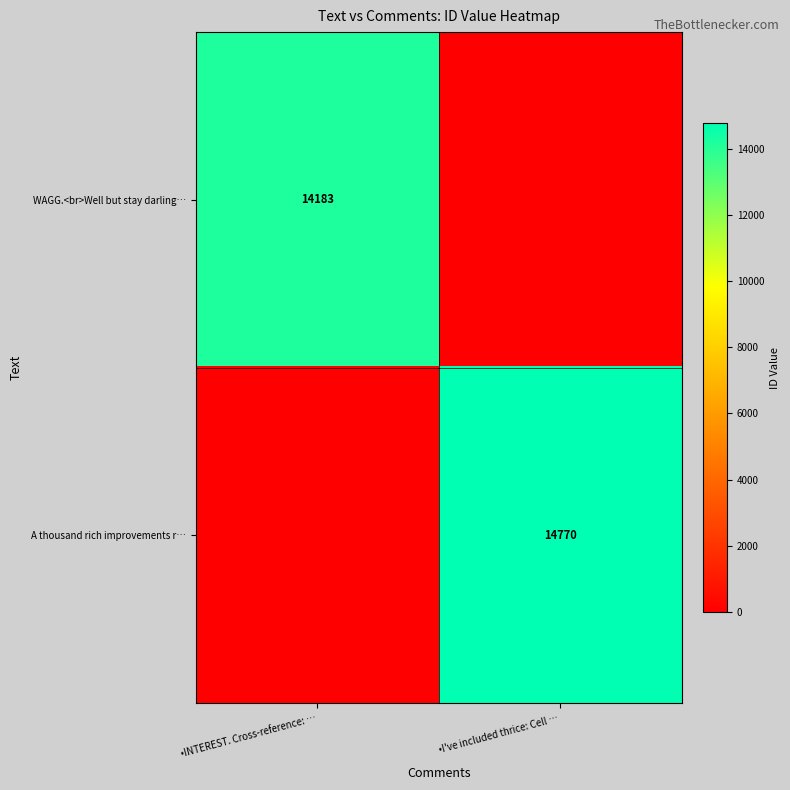

The value of A thousand rich improvements r… at •I've included thrice: Cell … is 14770. True or false?

True